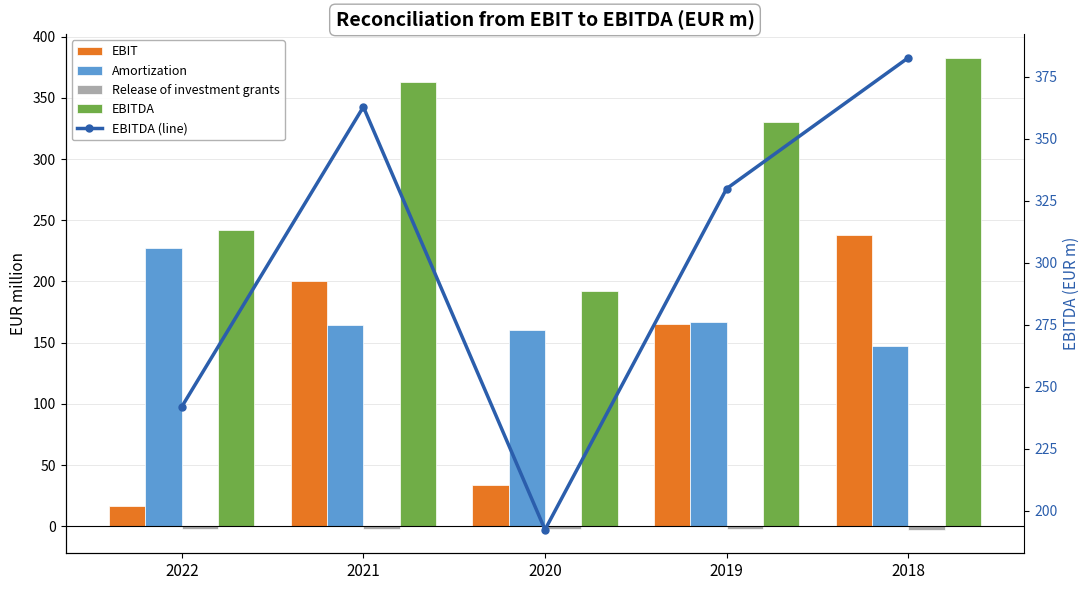

At which category is the sum across all series the highest?

2018